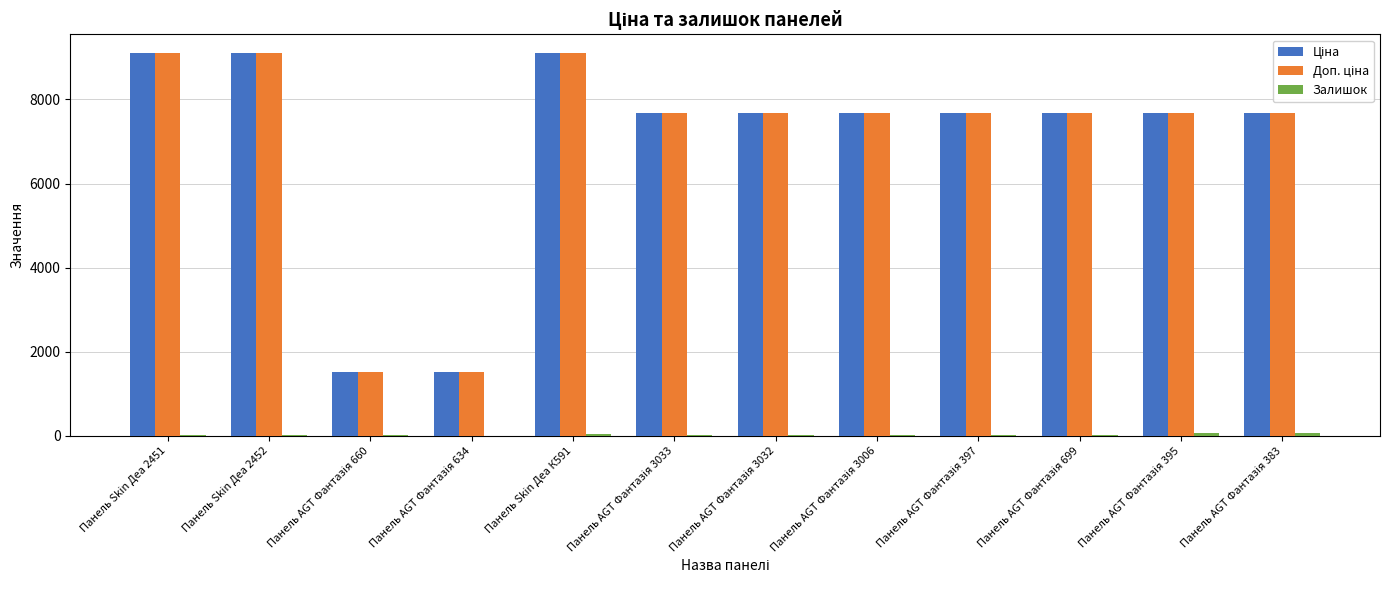

How many categories are shown in the chart?

12